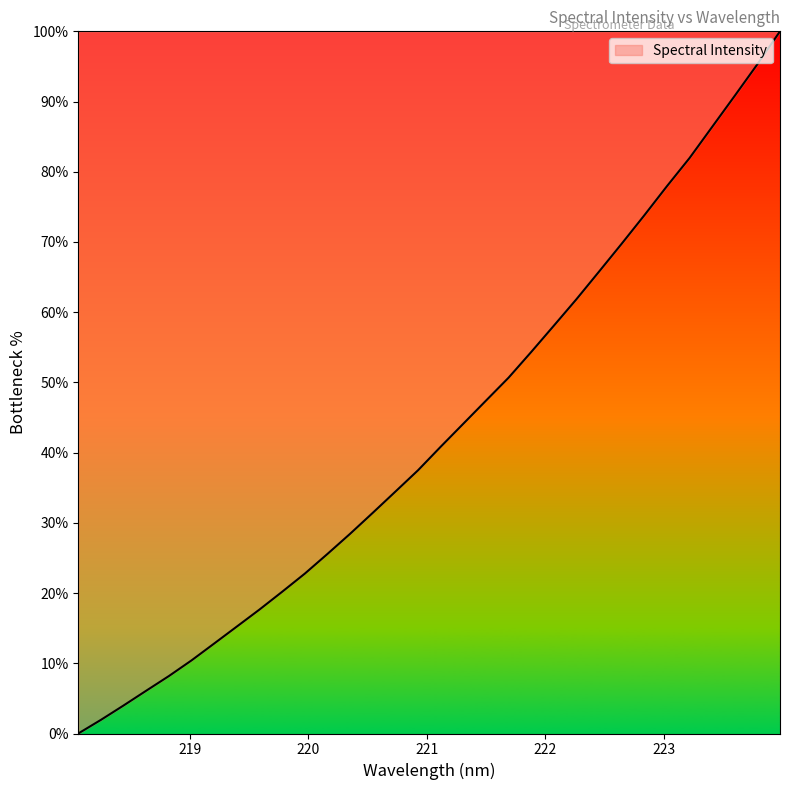

What is the difference between the maximum and minimum values?

100.0